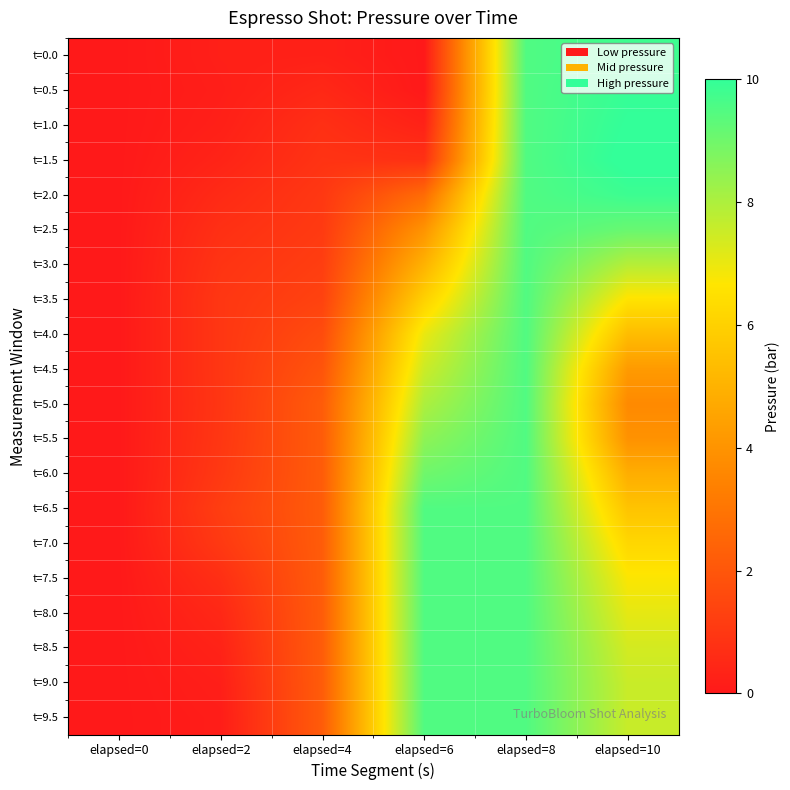

At which category is the sum across all series the highest?

elapsed=8